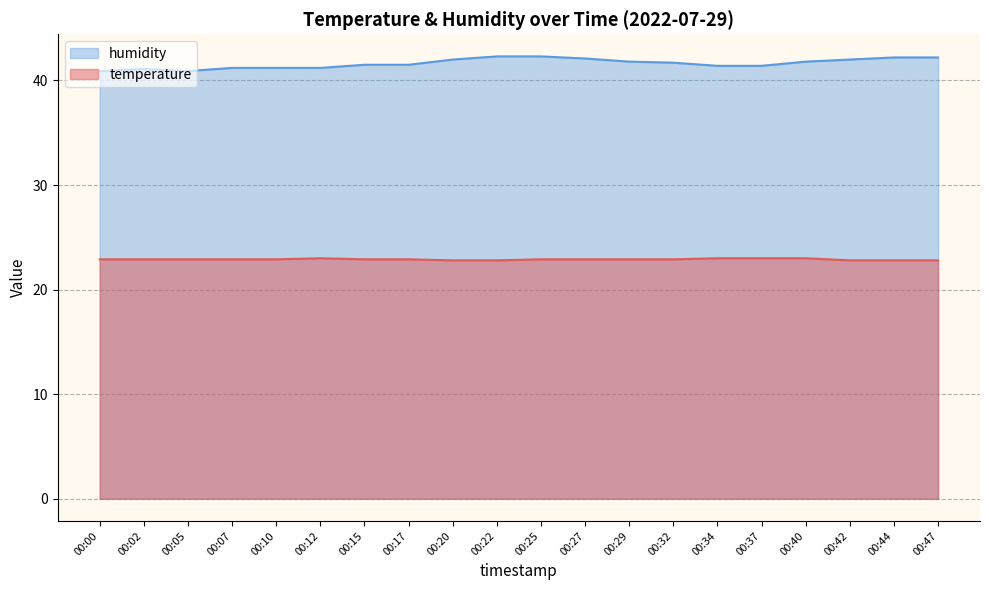

Which category has the lowest value across all series?

00:20